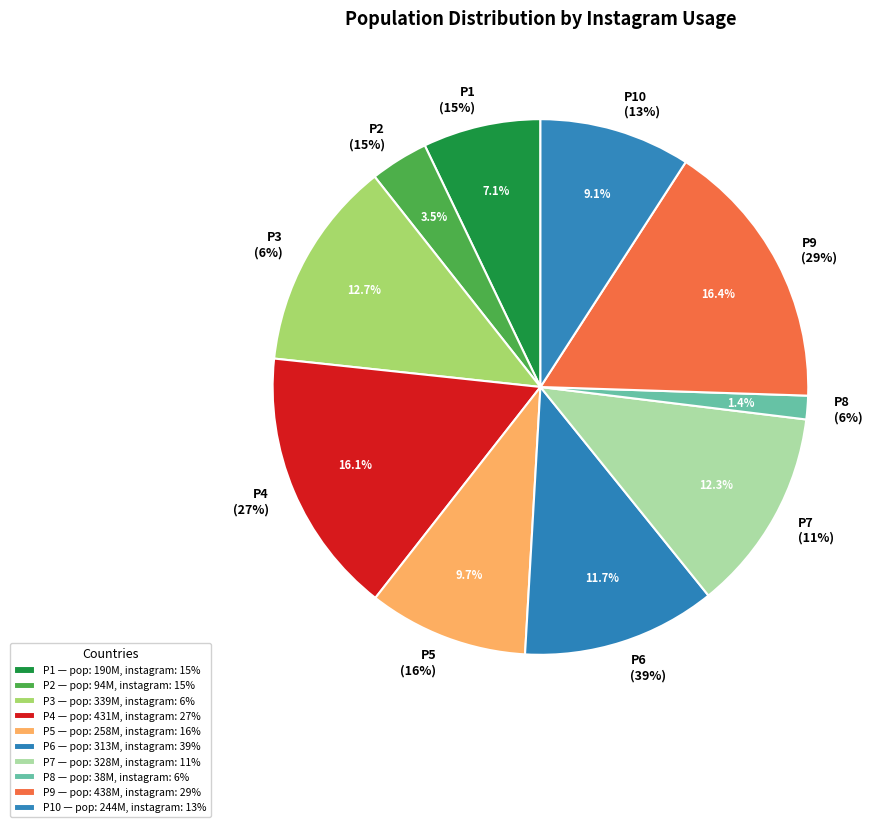

Which slice is the largest?

P9 (29%)